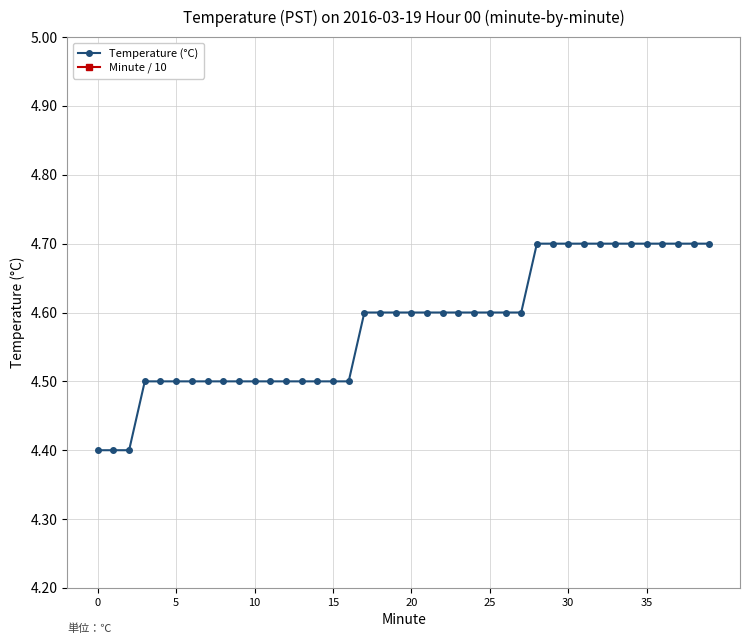

Which series changed the most between 35 and 30?

Minute / 10